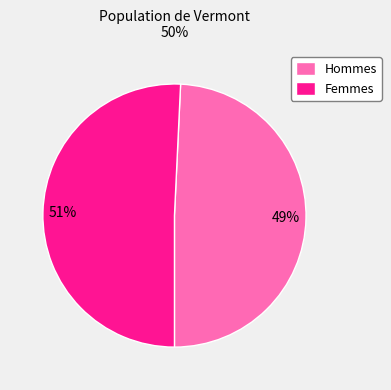

Rank the categories by value from highest to lowest.

Femmes, Hommes